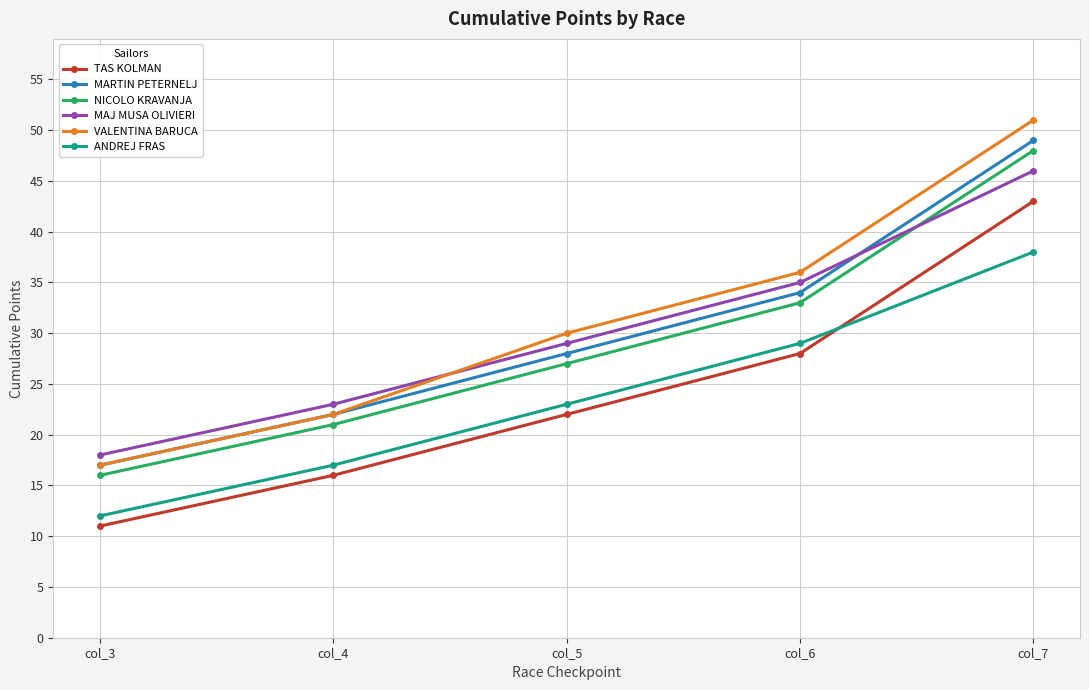

At which category does the chart reach its peak across all series?

col_7